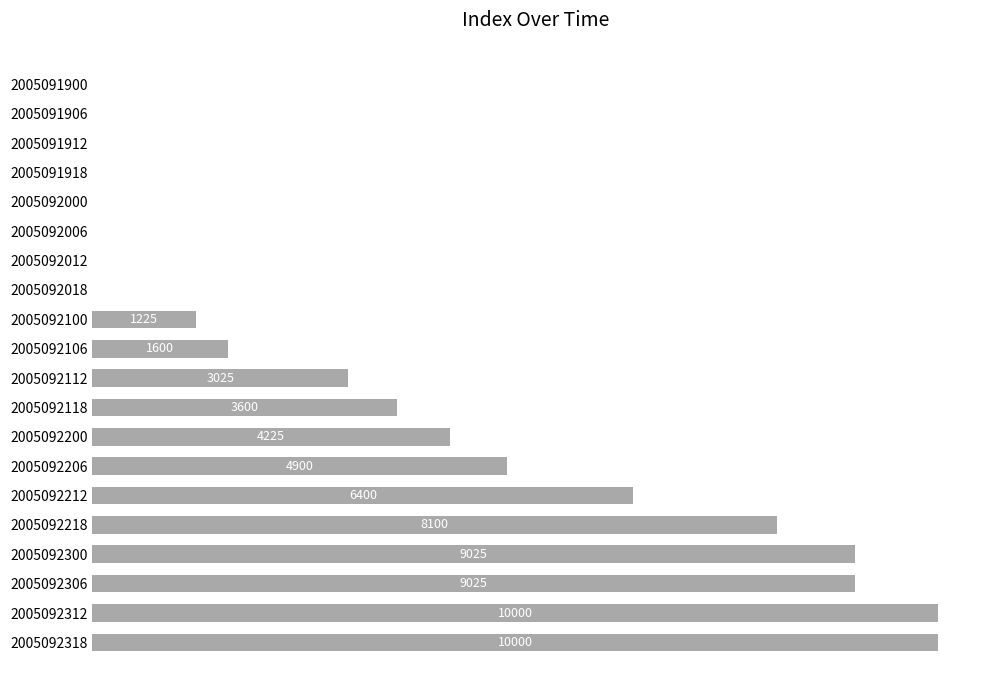

Does the chart contain any negative values?

No